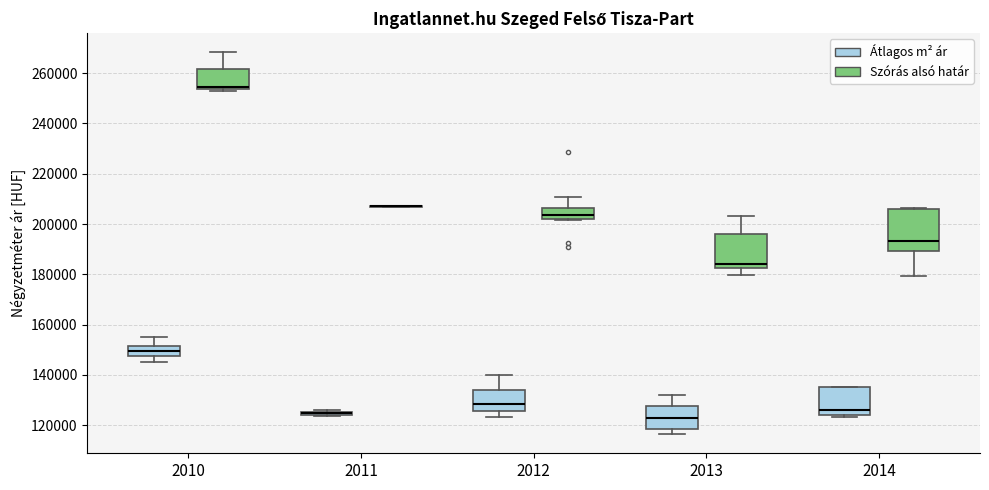

Where does the upper whisker of the box for 2010 (Szórás alsó határ) end on the y-axis? The values are not printed on the chart, so give them approximately, as read against the axis.

268000